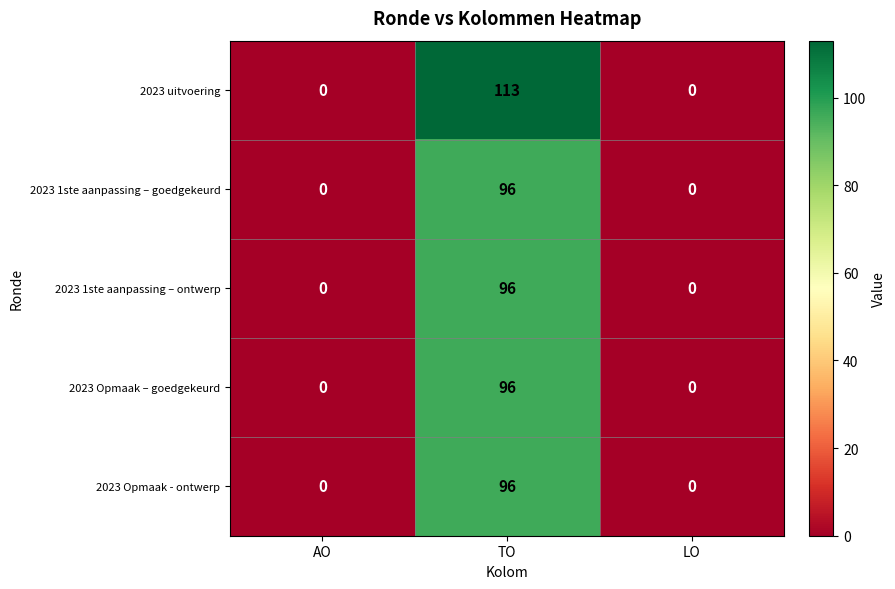

How many 2023 1ste aanpassing – goedgekeurd values are between 0 and 96?

3